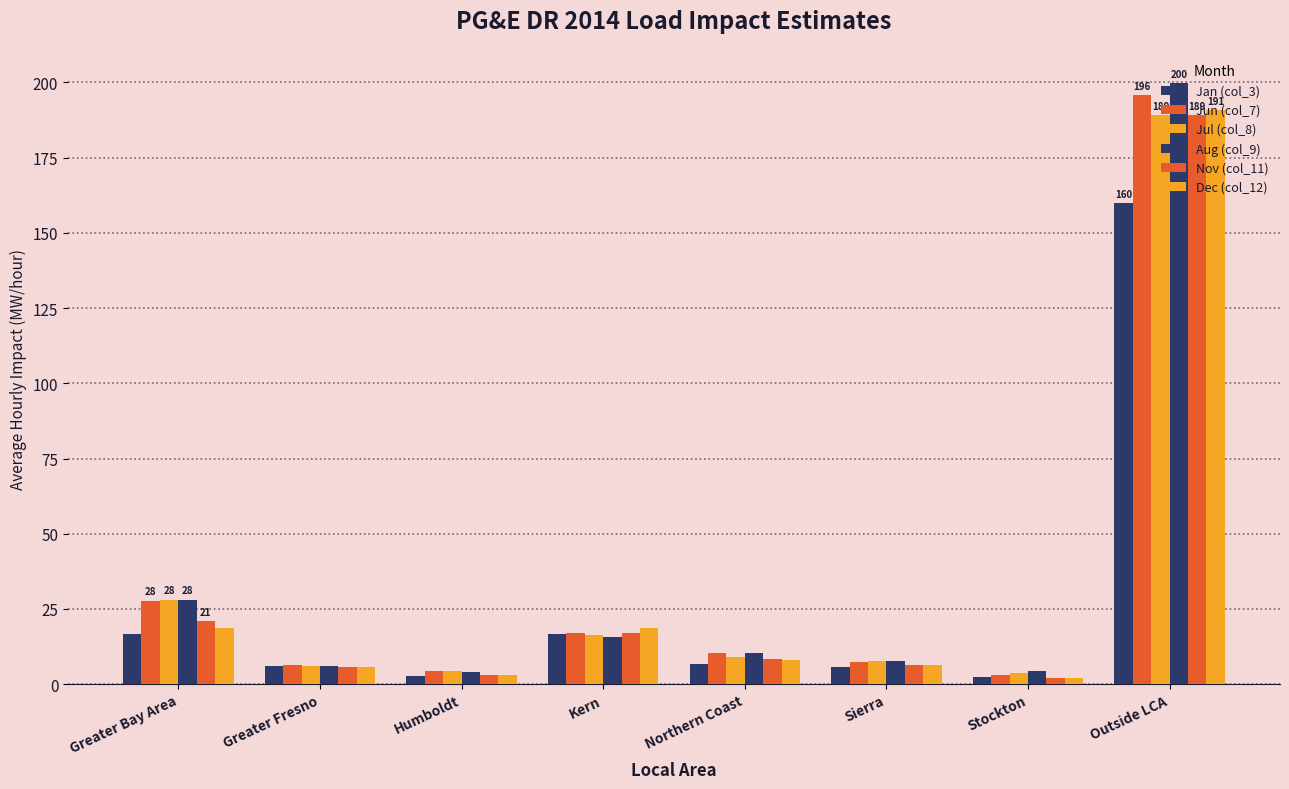

Which series has the widest spread of values?

Aug (col_9)